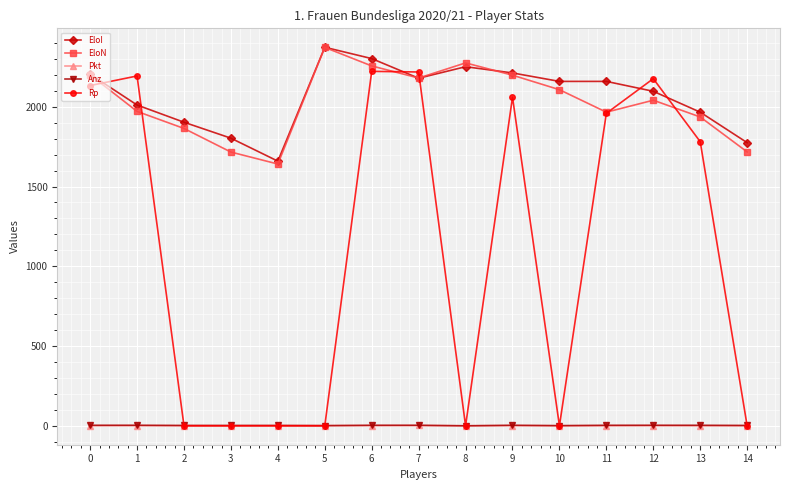

Which series has the largest total across all categories?

EloI